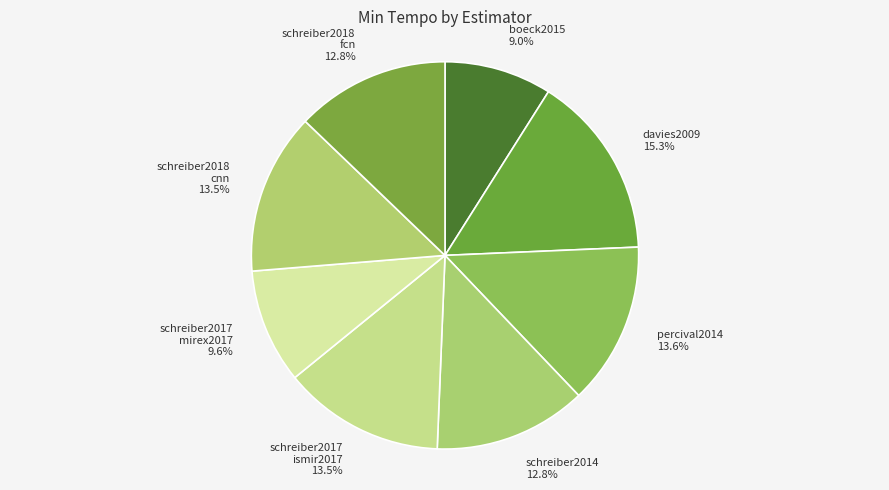

Does schreiber2017 ismir2017 account for over 50% of the chart?

No